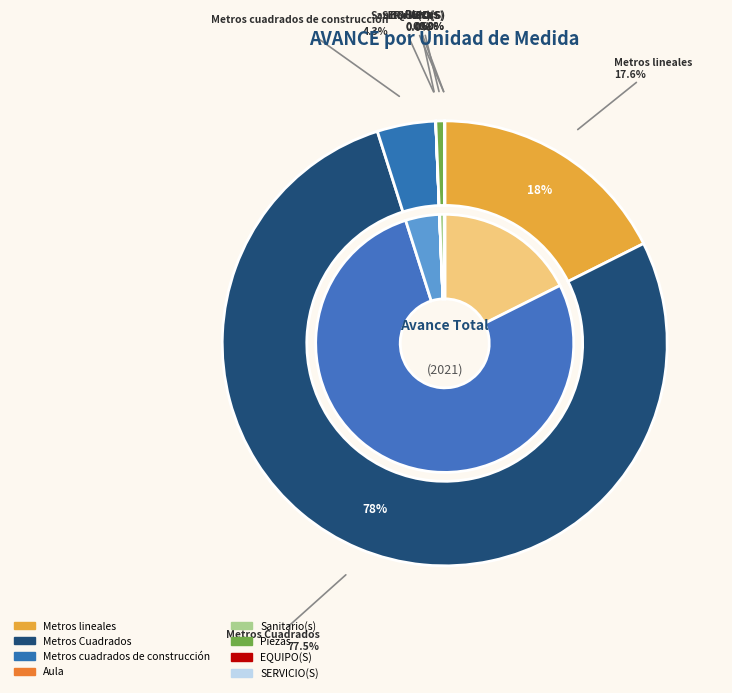

What percentage is NOT represented by Sanitario(s)?

100.0%